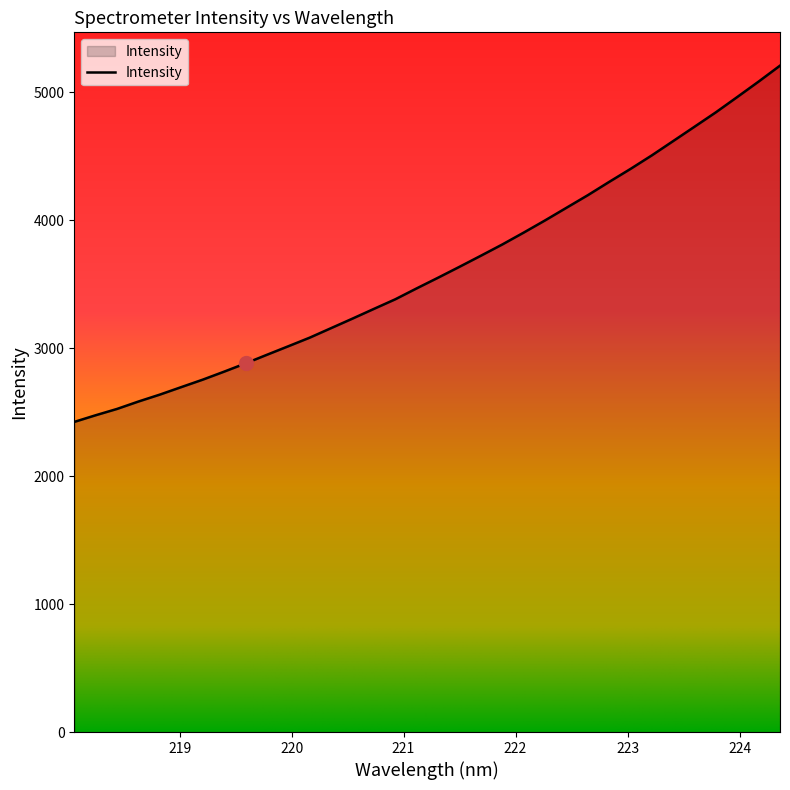

What is the minimum value shown in the chart?

2424.7